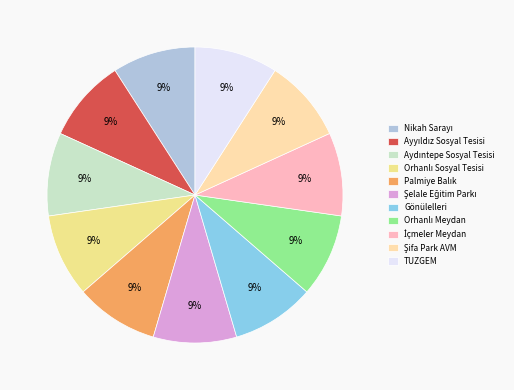

How many slices are in this pie chart?

11